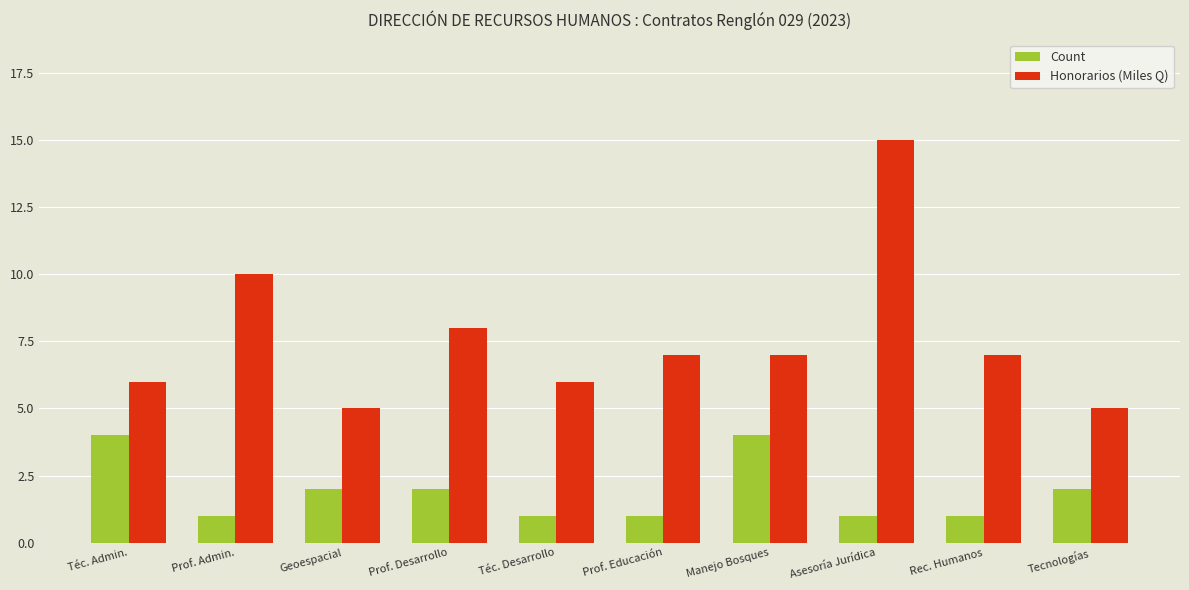

List the series in order of their overall mean, highest first.

Honorarios (Miles Q), Count